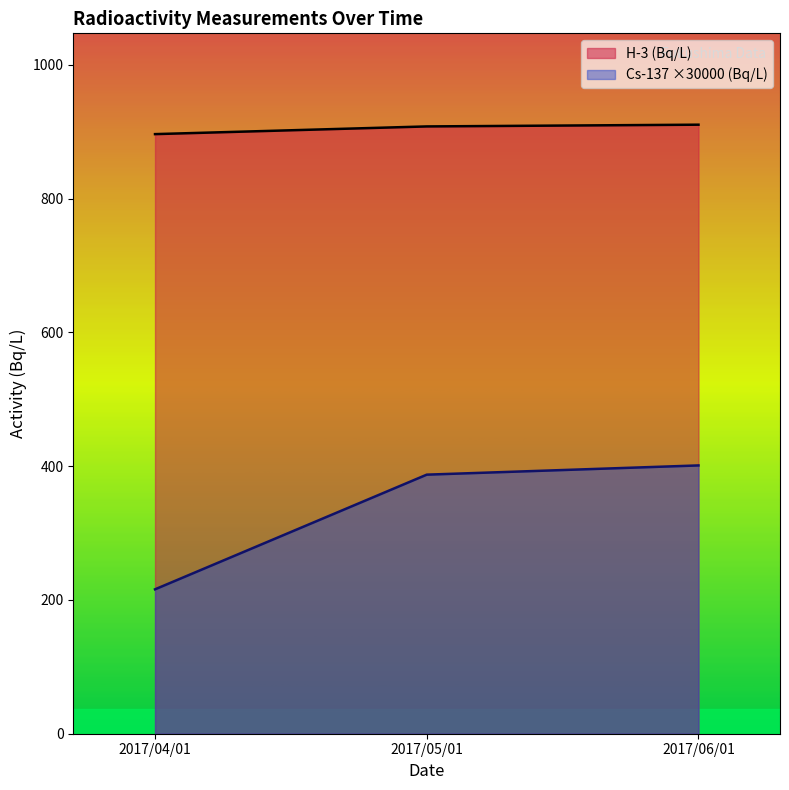

Reading left to right, extract all data points from this chart.

H-3 (Bq/L): 2017/04/01=896.4	2017/05/01=907.9	2017/06/01=910.5
Cs-137 (Bq/L): 2017/04/01=215.9	2017/05/01=387.3	2017/06/01=401.1